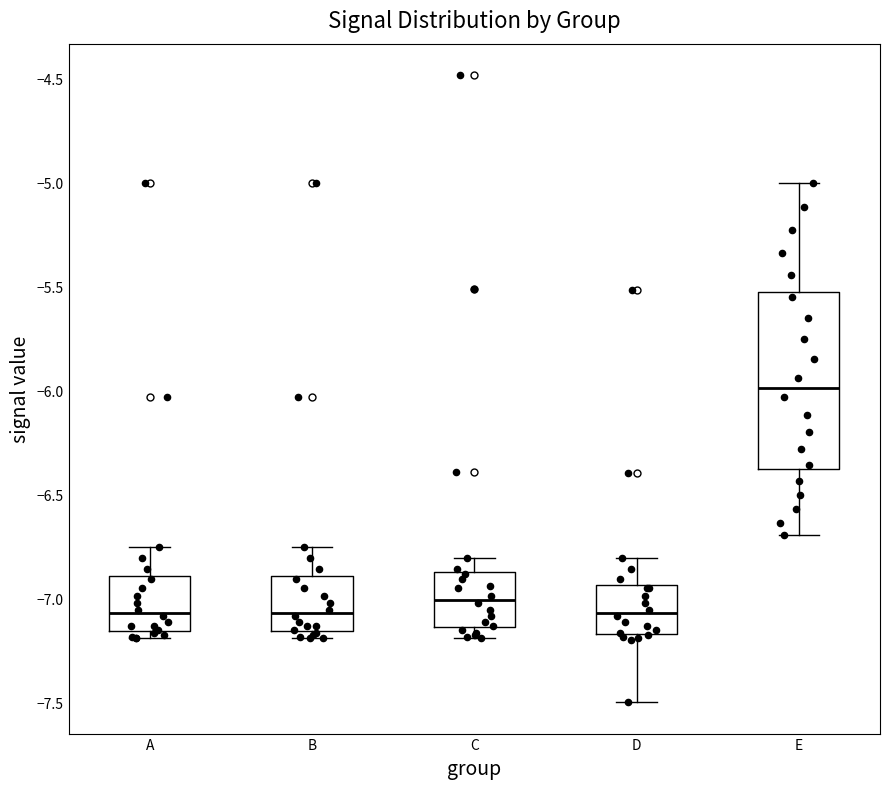

Where does the lower whisker of the box for C end on the y-axis? The values are not printed on the chart, so give them approximately, as read against the axis.

-7.20